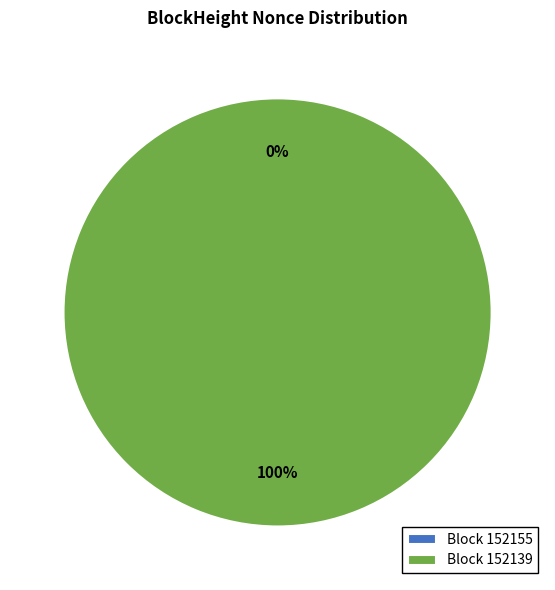

To the nearest percent, what is the difference between the largest and smallest slice percentages?

100%